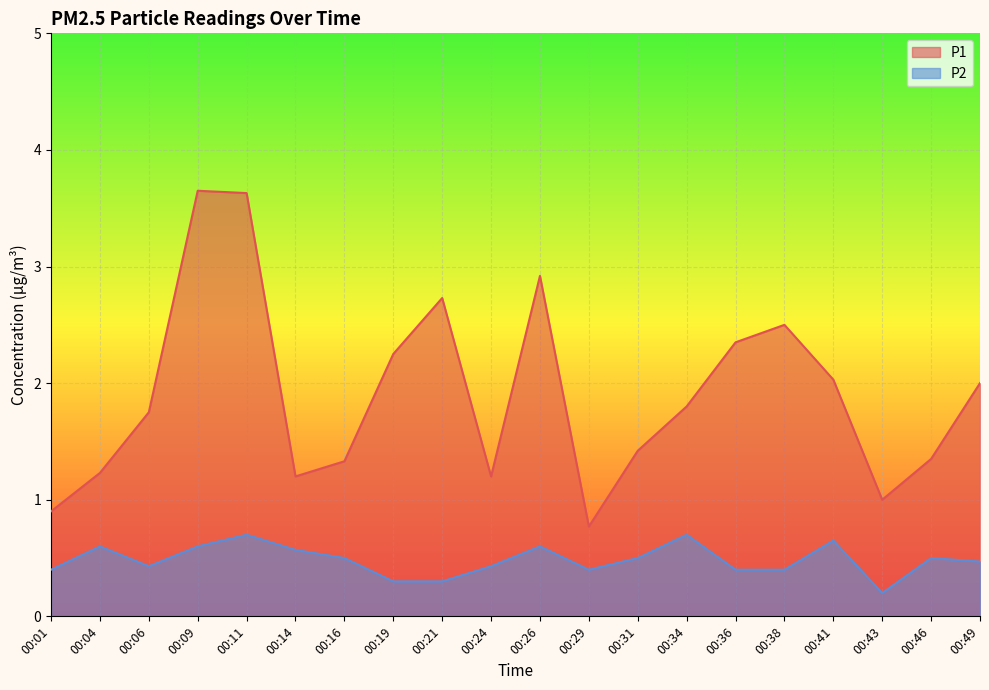

Between 00:16 and 00:46, which series saw the biggest shift?

P1